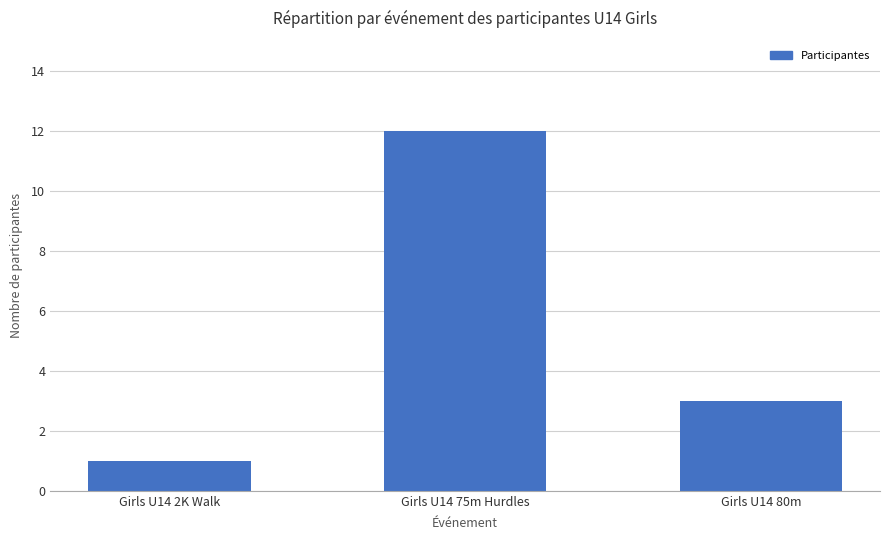

Reading left to right, extract all data points from this chart.

Girls U14 2K Walk=1	Girls U14 75m Hurdles=12	Girls U14 80m=3